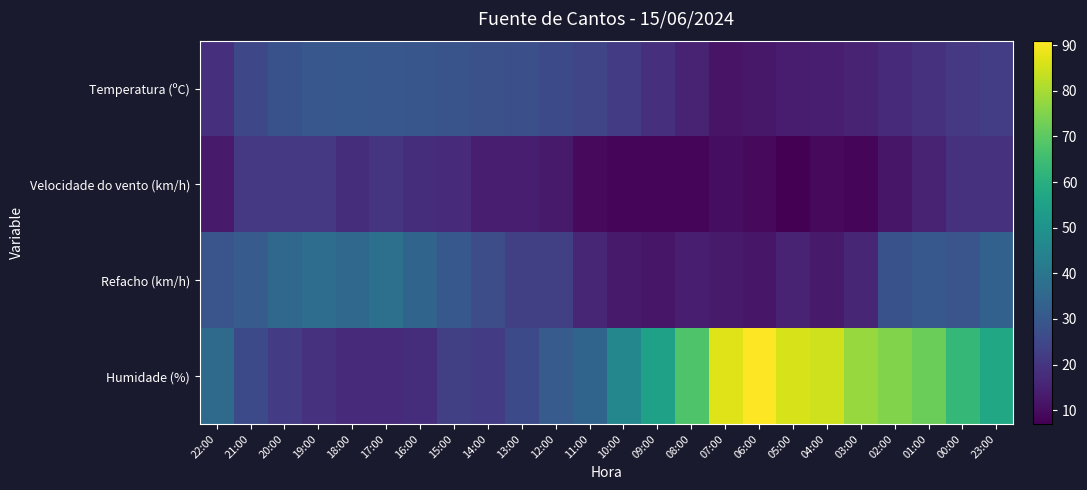

Reading right to left, transcribe all the data shown in this chart.

Temperatura (ºC): 23:00=22.2	00:00=20.9	01:00=18.9	02:00=16.9	03:00=15.3	04:00=14.1	05:00=13.3	06:00=12.3	07:00=11.5	08:00=15.2	09:00=18.7	10:00=21.8	11:00=24.6	12:00=25.9	13:00=27.4	14:00=27.7	15:00=28.7	16:00=29.5	17:00=29.8	18:00=30.0	19:00=29.7	20:00=28.2	21:00=25.1	22:00=18.8
Velocidade do vento (km/h): 23:00=19.0	00:00=19.0	01:00=15.0	02:00=12.0	03:00=8.0	04:00=9.0	05:00=7.0	06:00=9.0	07:00=10.0	08:00=8.0	09:00=8.0	10:00=8.0	11:00=9.0	12:00=13.0	13:00=14.0	14:00=14.0	15:00=17.0	16:00=18.0	17:00=20.0	18:00=18.0	19:00=21.0	20:00=21.0	21:00=21.0	22:00=13.0
Refacho (km/h): 23:00=33.0	00:00=29.0	01:00=30.0	02:00=28.0	03:00=16.0	04:00=13.0	05:00=15.0	06:00=12.0	07:00=13.0	08:00=14.0	09:00=12.0	10:00=13.0	11:00=16.0	12:00=23.0	13:00=23.0	14:00=27.0	15:00=30.0	16:00=34.0	17:00=38.0	18:00=35.0	19:00=37.0	20:00=35.0	21:00=31.0	22:00=29.0
Humidade (%): 23:00=57.0	00:00=63.0	01:00=72.0	02:00=75.0	03:00=78.0	04:00=85.0	05:00=86.0	06:00=91.0	07:00=87.0	08:00=68.0	09:00=55.0	10:00=46.0	11:00=34.0	12:00=31.0	13:00=26.0	14:00=22.0	15:00=23.0	16:00=18.0	17:00=17.0	18:00=17.0	19:00=19.0	20:00=22.0	21:00=26.0	22:00=36.0